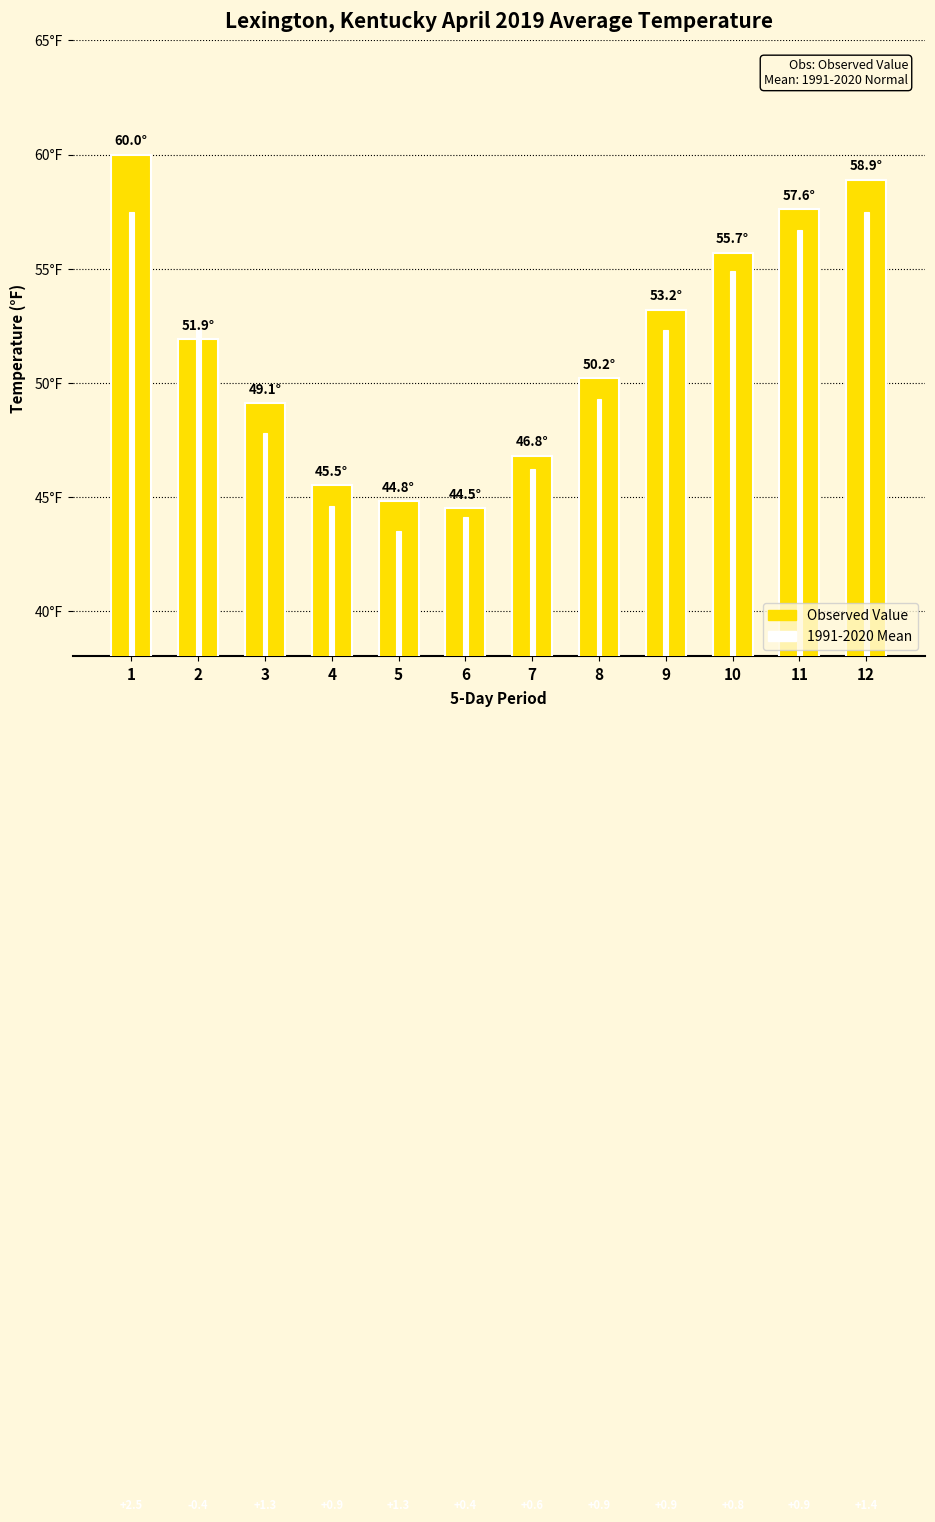

What is the difference between the second highest and minimum values in the Observed Value series?

14.4